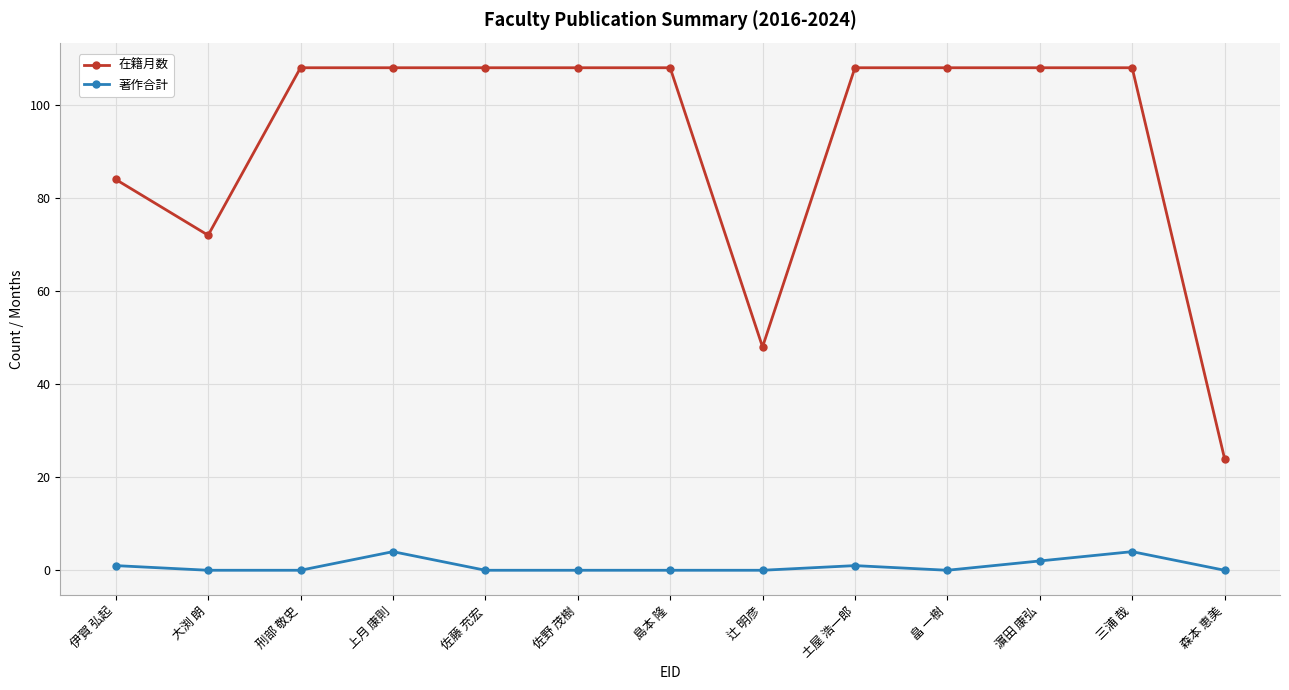

At which label does 在籍月数 reach its minimum?

森本 恵美